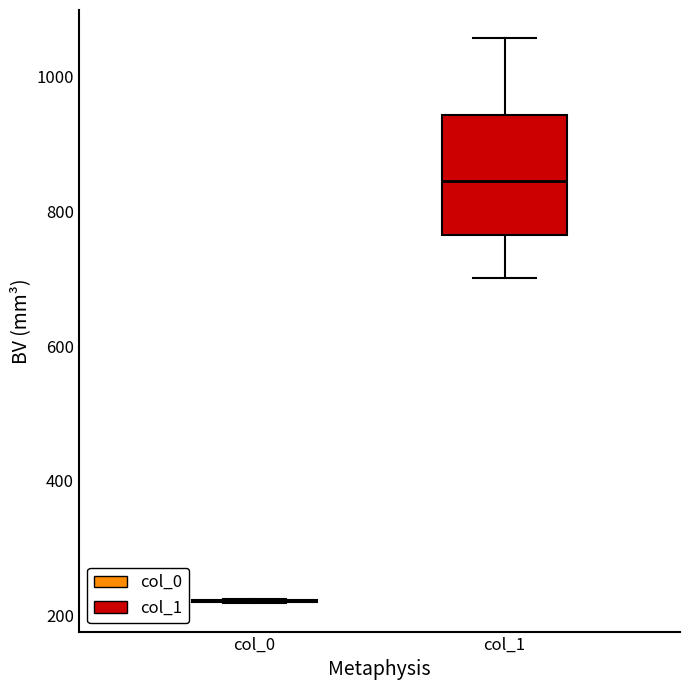

Where is the lower edge of the box for col_1 on the y-axis? The values are not printed on the chart, so give them approximately, as read against the axis.

760